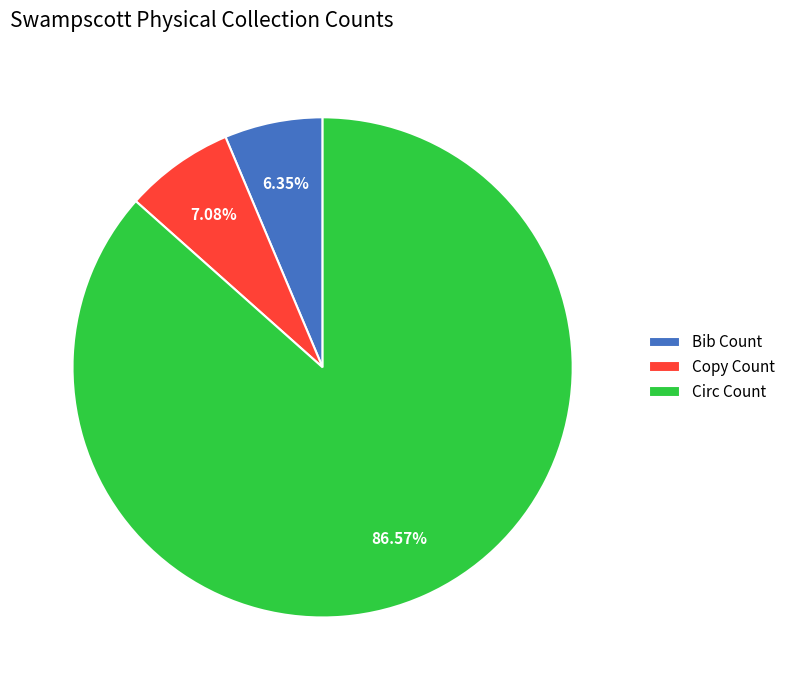

What is the majority slice?

Circ Count